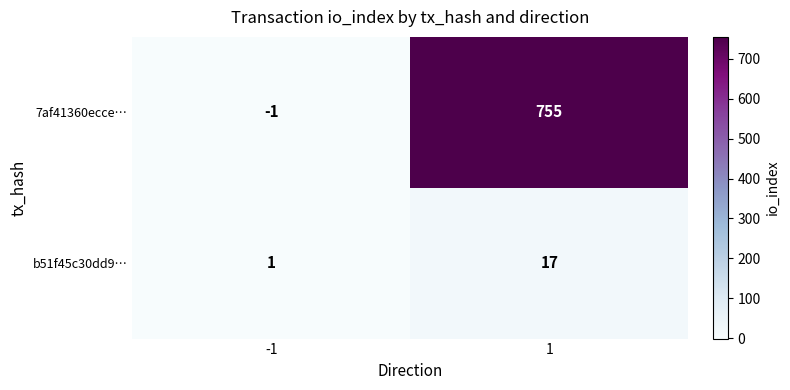

Which series has the largest total across all categories?

7af41360ecce…